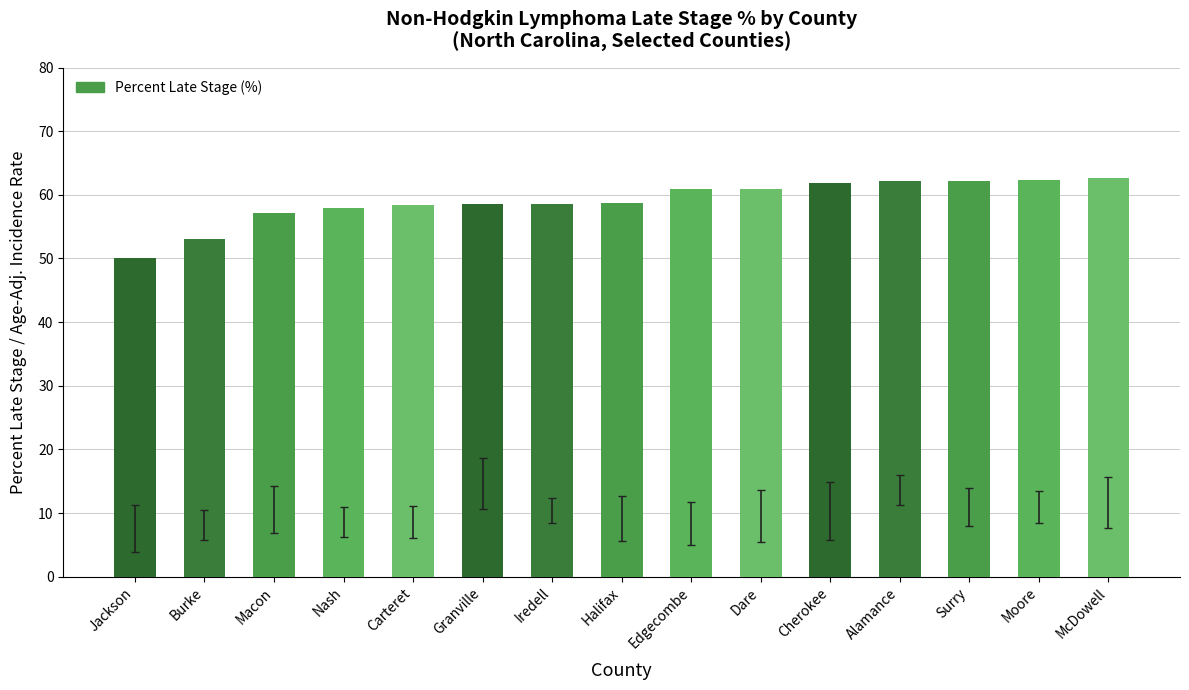

What is the difference between the maximum and minimum values?

12.7